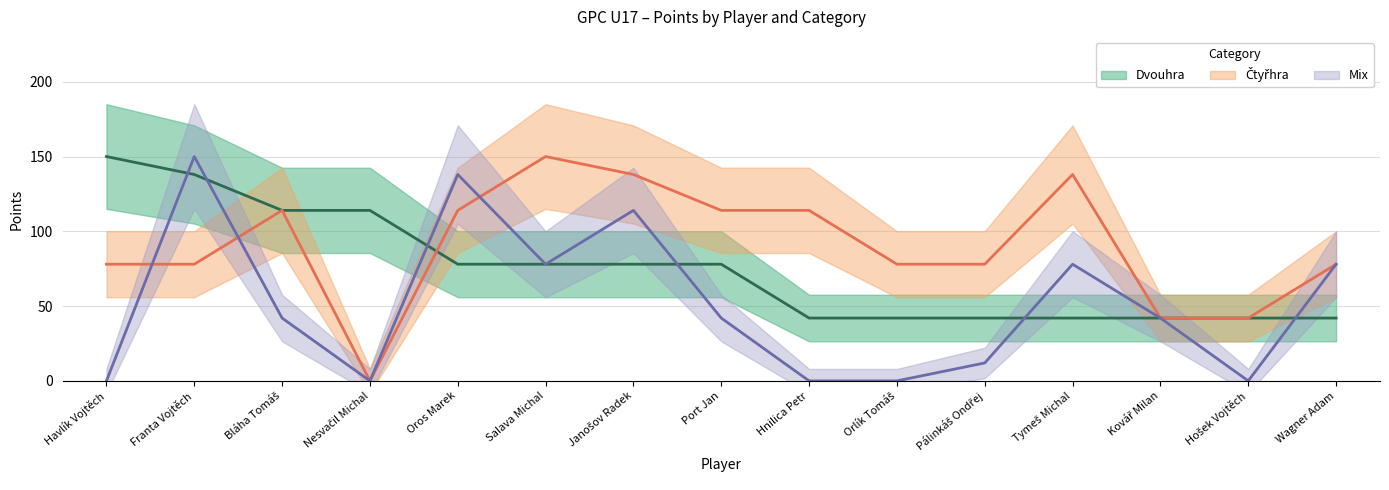

What is the label of the 4th point from the right?

Tymeš Michal